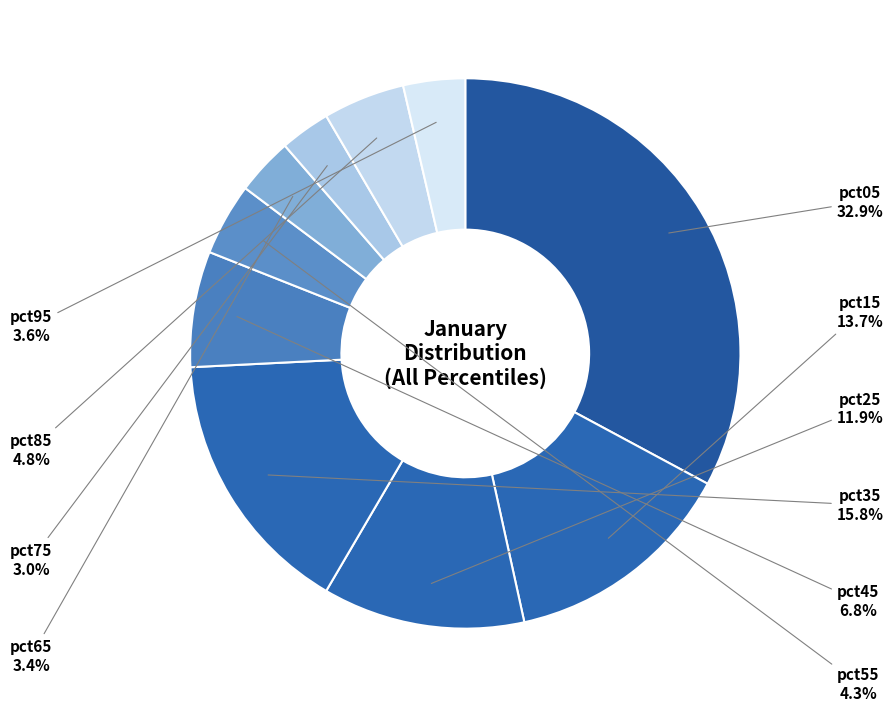

How many slices are in this pie chart?

10